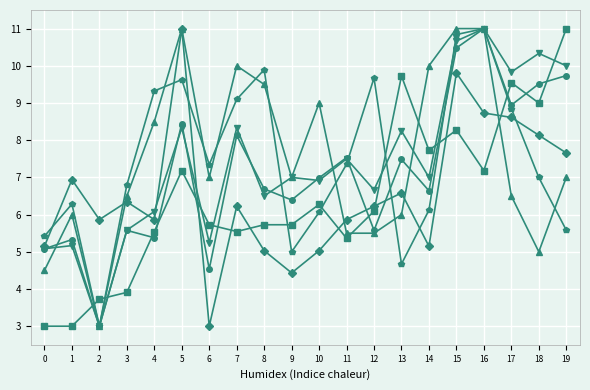

What is the spread (max minus min) of values at 9?

2.6